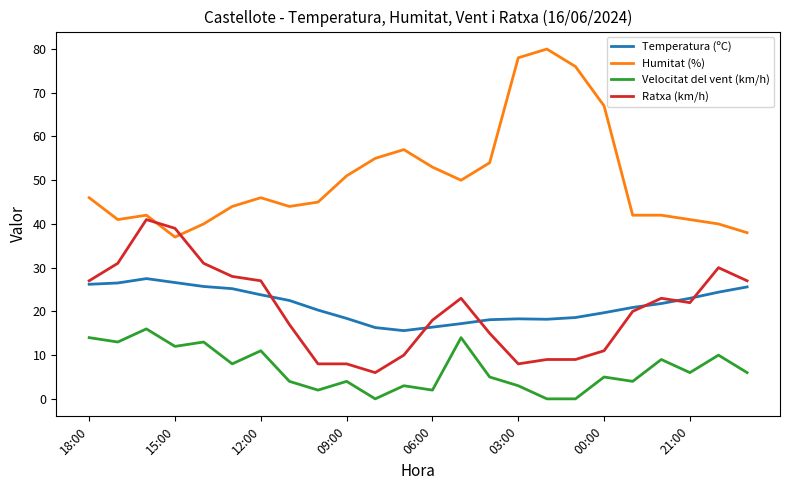

Count the number of data series in this chart.

4